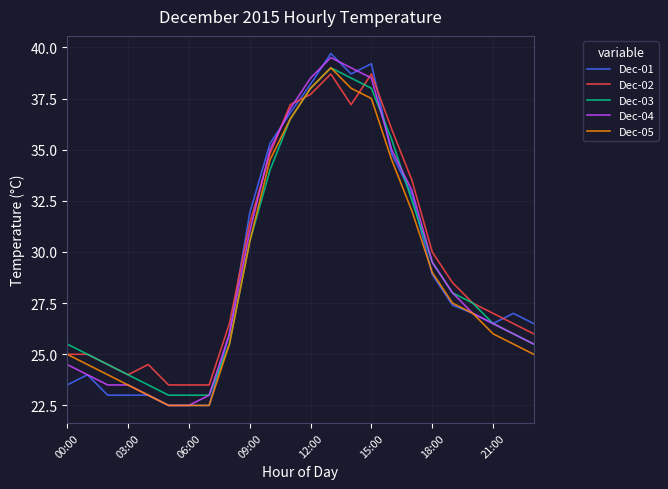

What is the greatest value displayed?

39.7